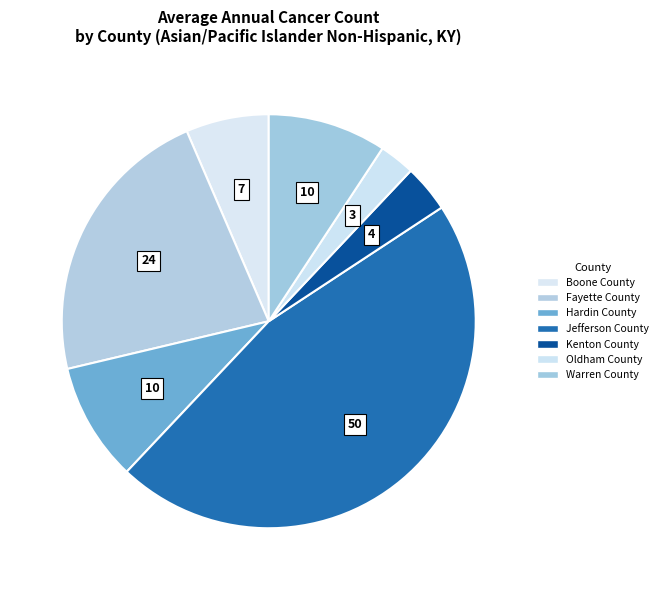

Approximately how many times larger is the value at Fayette County compared to Jefferson County?

0.5